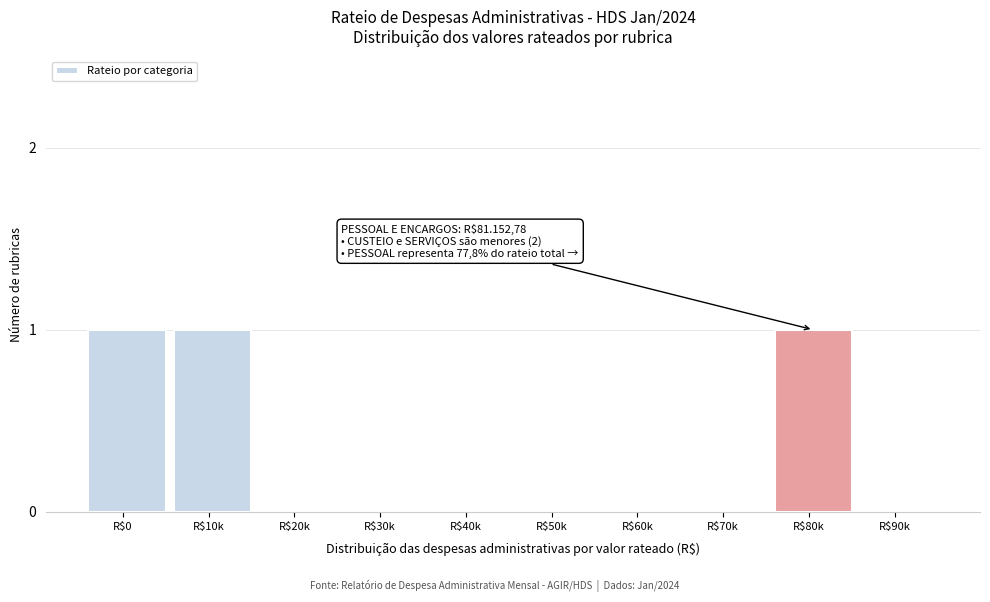

The chart shows a value of 1 at R$80k. True or false?

True